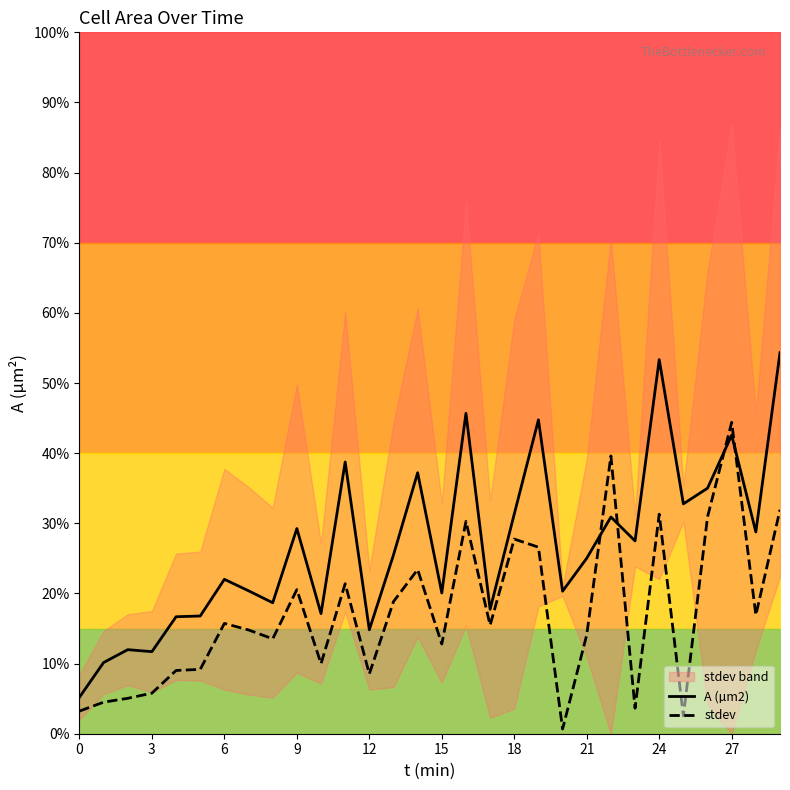

Rank the series by their maximum value, from lowest to highest.

stdev, A (µm2)